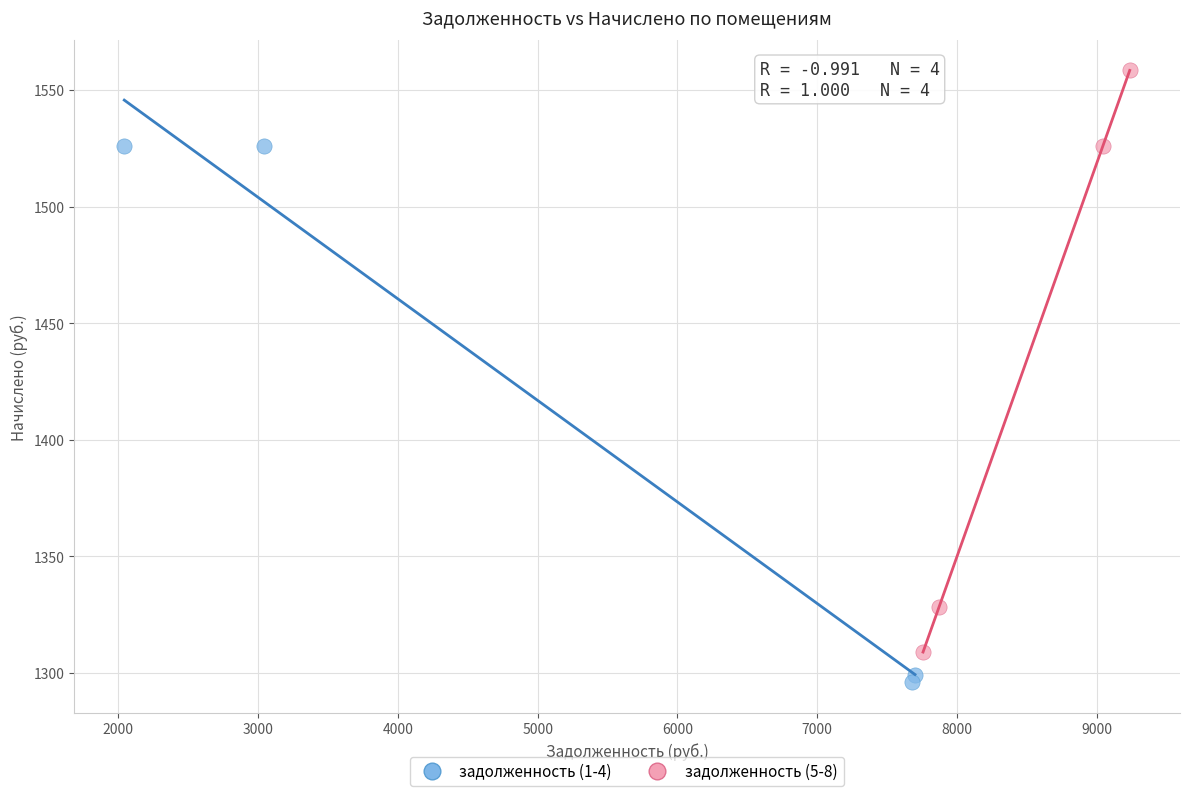

Which series contains the lowest Y value?

задолженность (1-4)